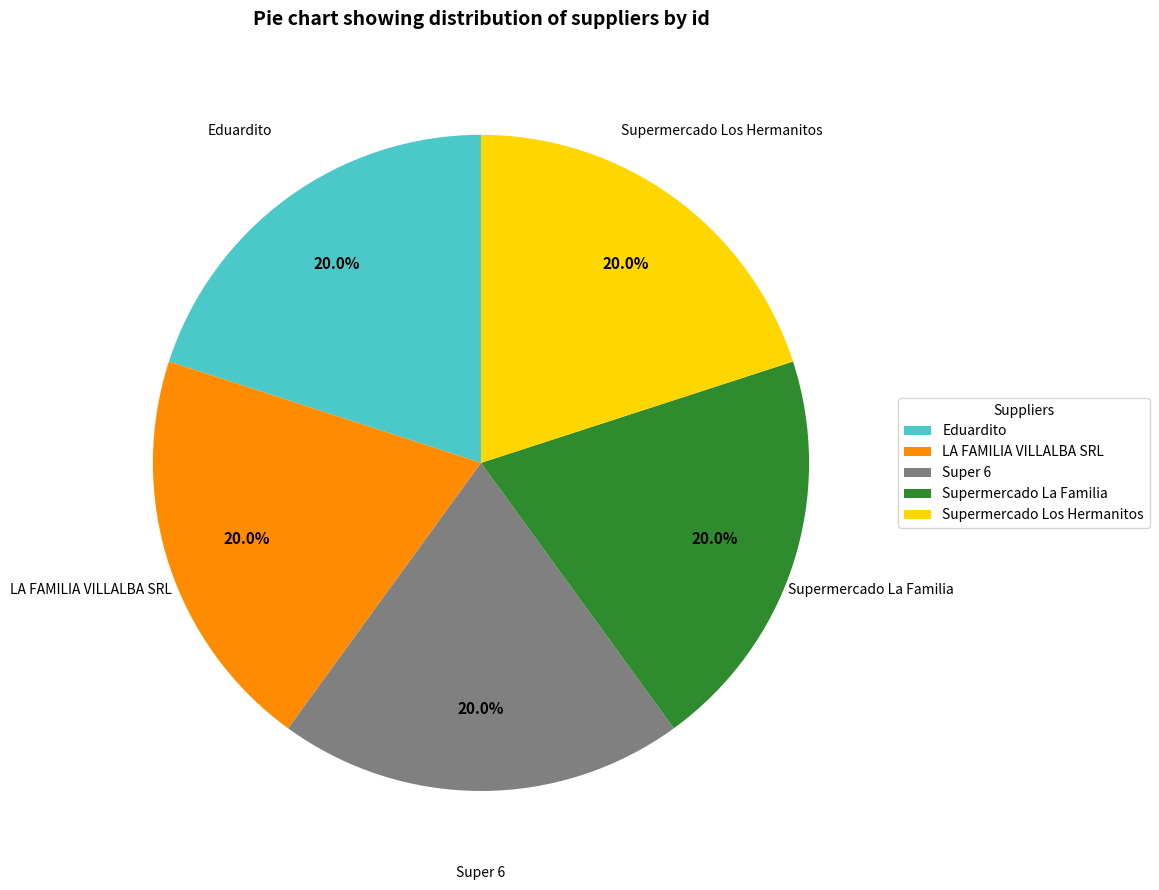

What is the ratio of the value at Supermercado Los Hermanitos to the value at Super 6?

1.0